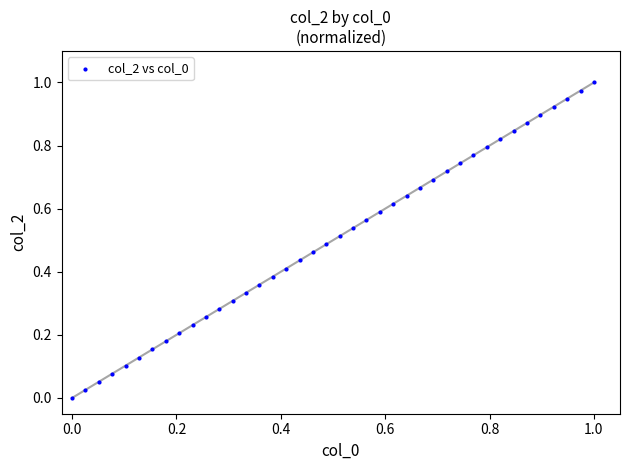

How many points are shown in the scatter plot?

40